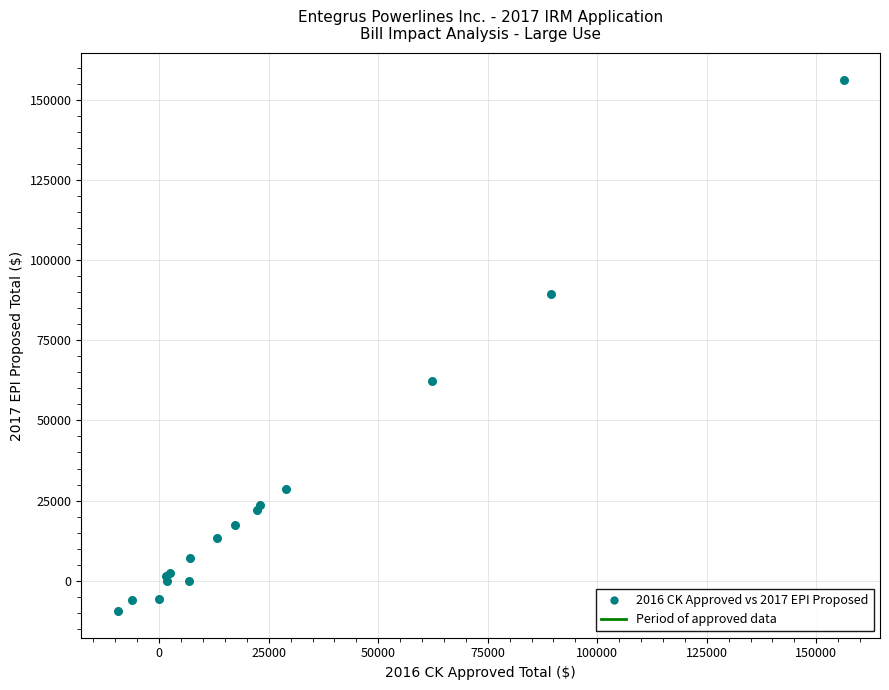

What Y value in the scatter plot is closest to 73376?

62183.0